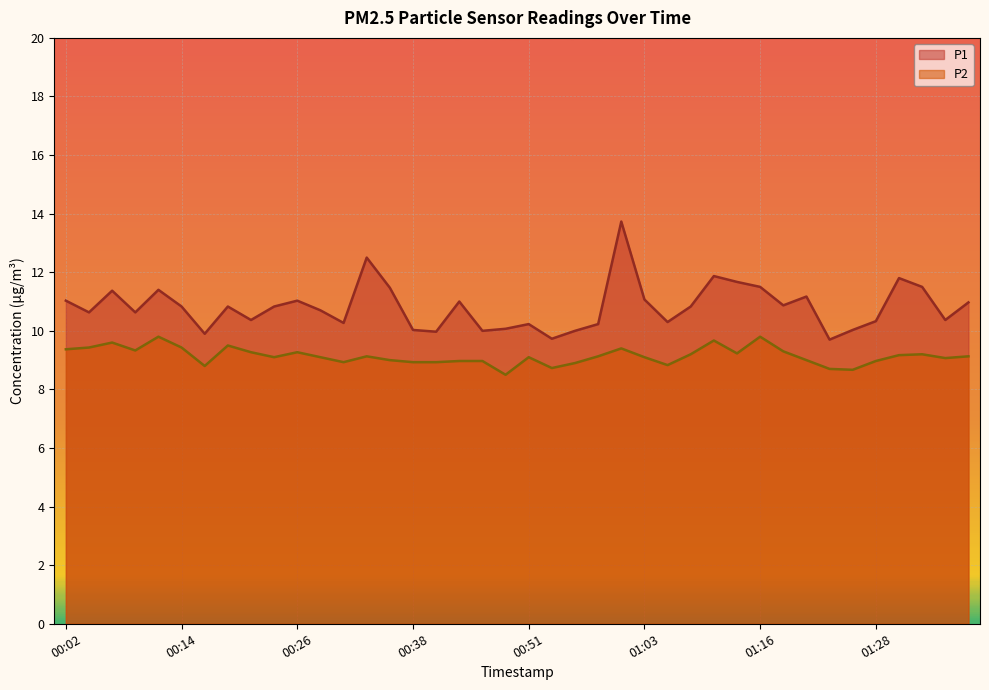

Which label corresponds to the largest value in the chart?

01:01